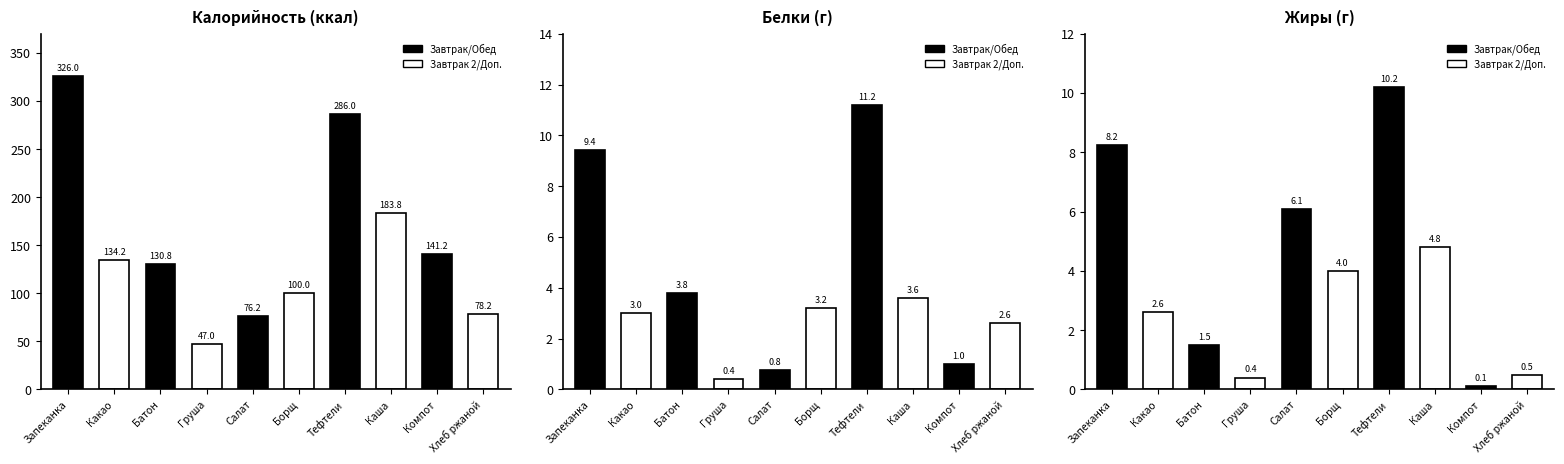

What is the maximum value for Калорийность (ккал)?

326.0